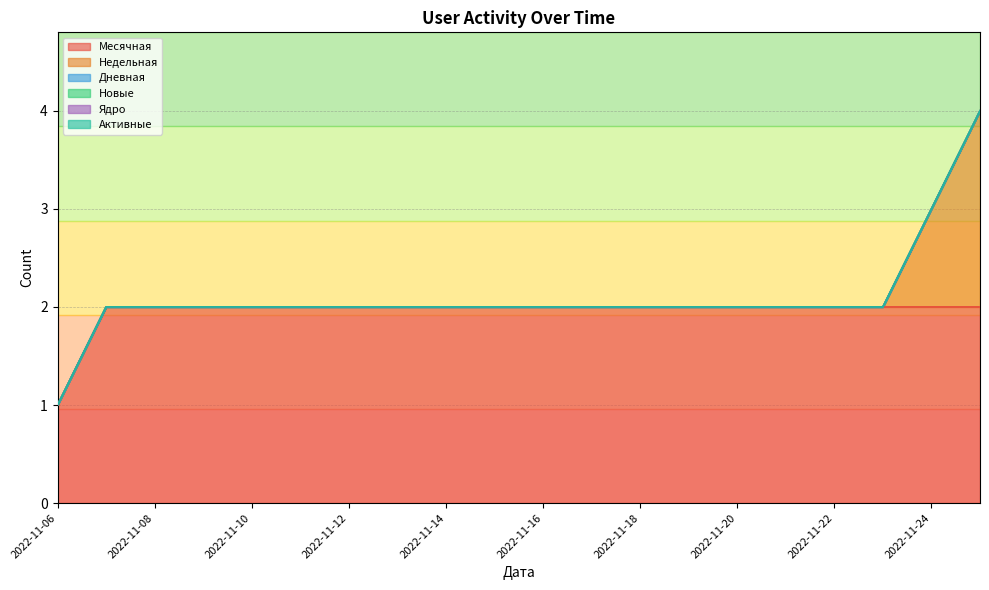

Rank the series at 2022-11-19 from highest to lowest value.

Месячная, Недельная, Дневная, Новые, Ядро, Активные